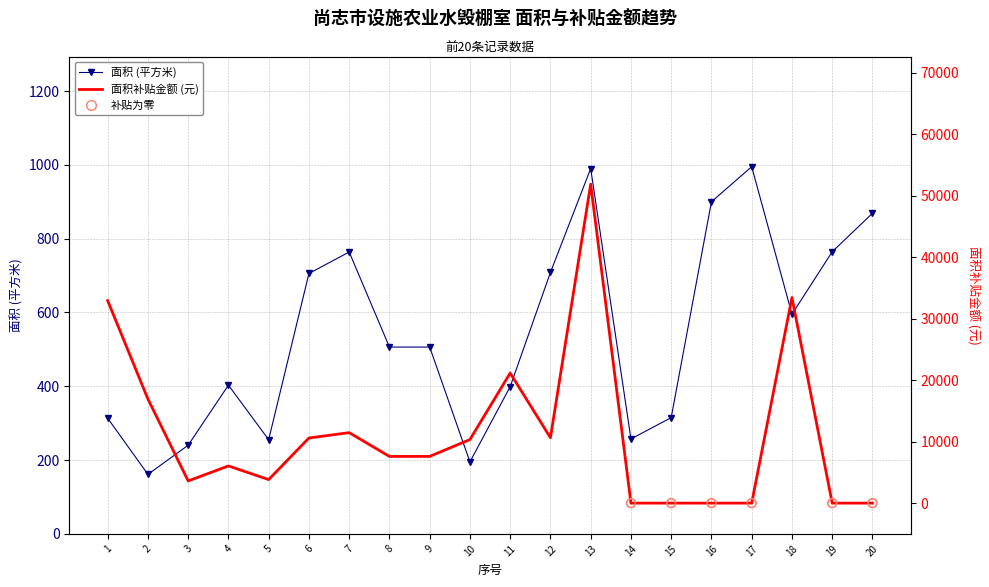

What are all the series names shown in the legend?

面积, 面积补贴金额